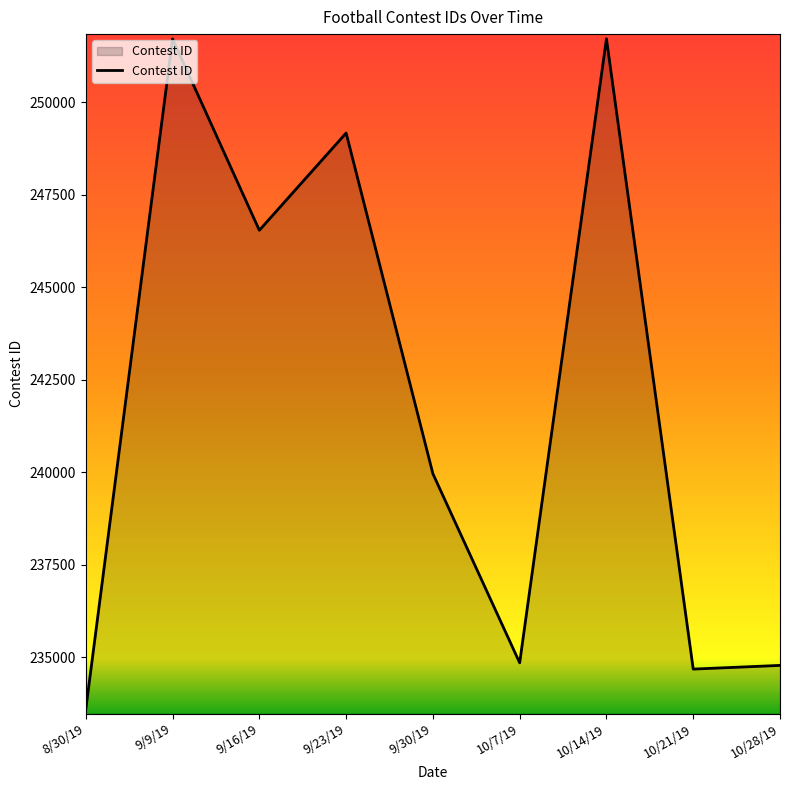

The value at 9/16/19 is 96763. True or false?

False